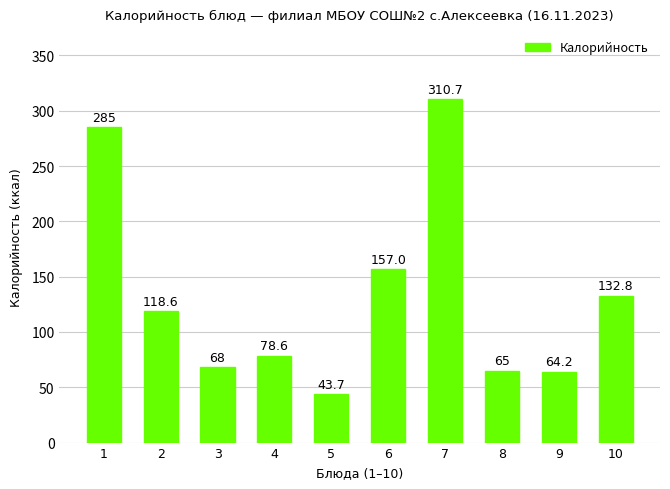

Rank the categories by value from lowest to highest.

5, 9, 8, 3, 4, 2, 10, 6, 1, 7